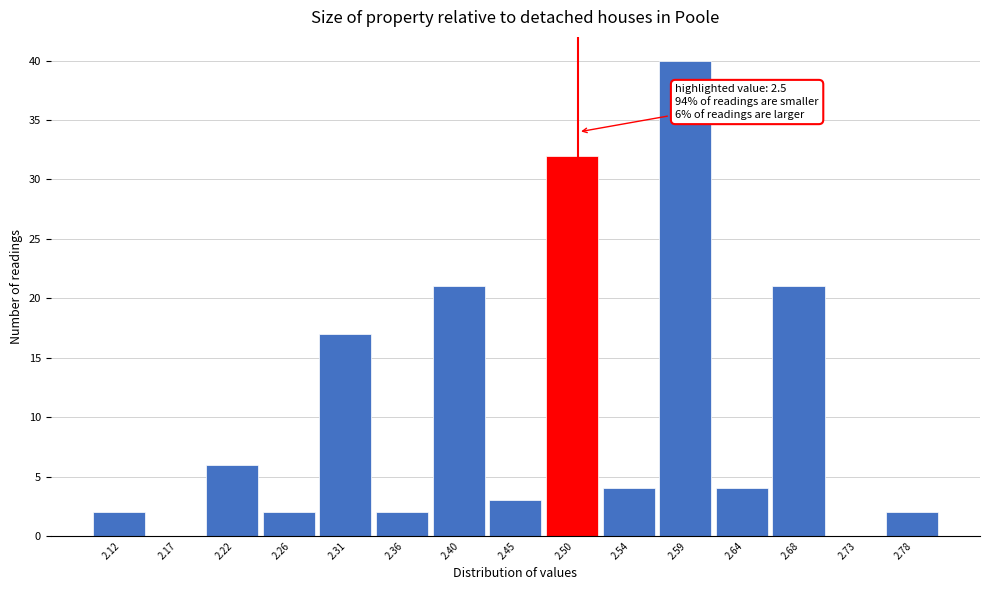

Which range on the x-axis has the tallest bar?

2.565 to 2.615